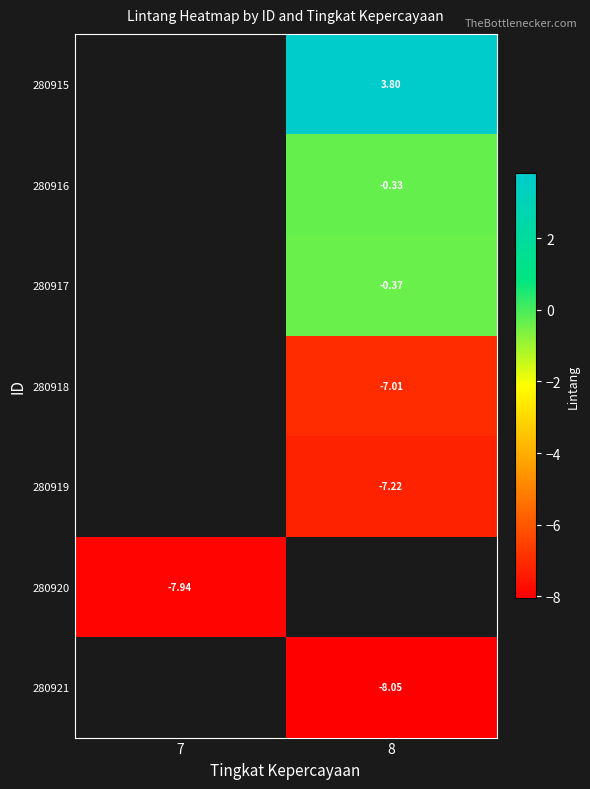

Is the value of 280915 at 8 greater than the value of 280918 at 8?

Yes